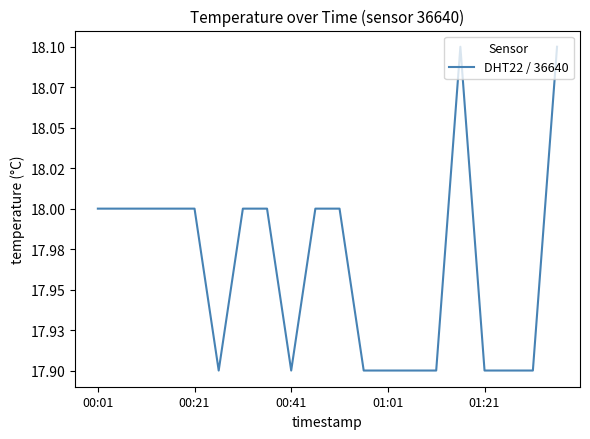

What is the difference between the maximum and minimum values?

0.2